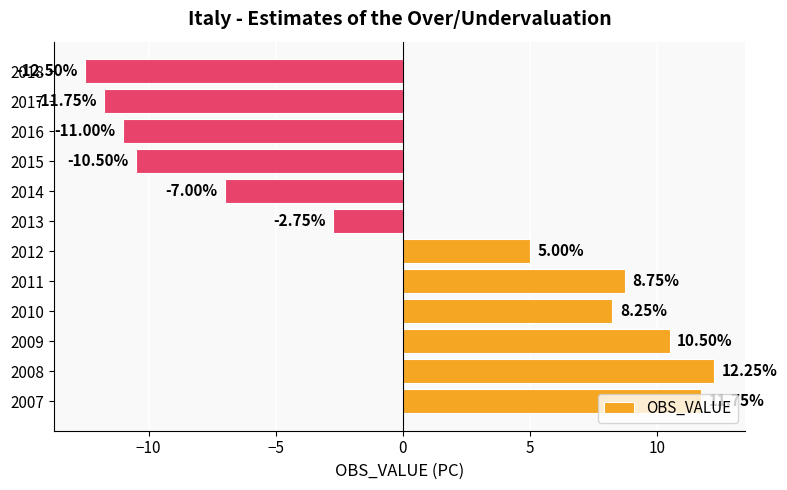

Where is the data nearest to the value 0?

2013